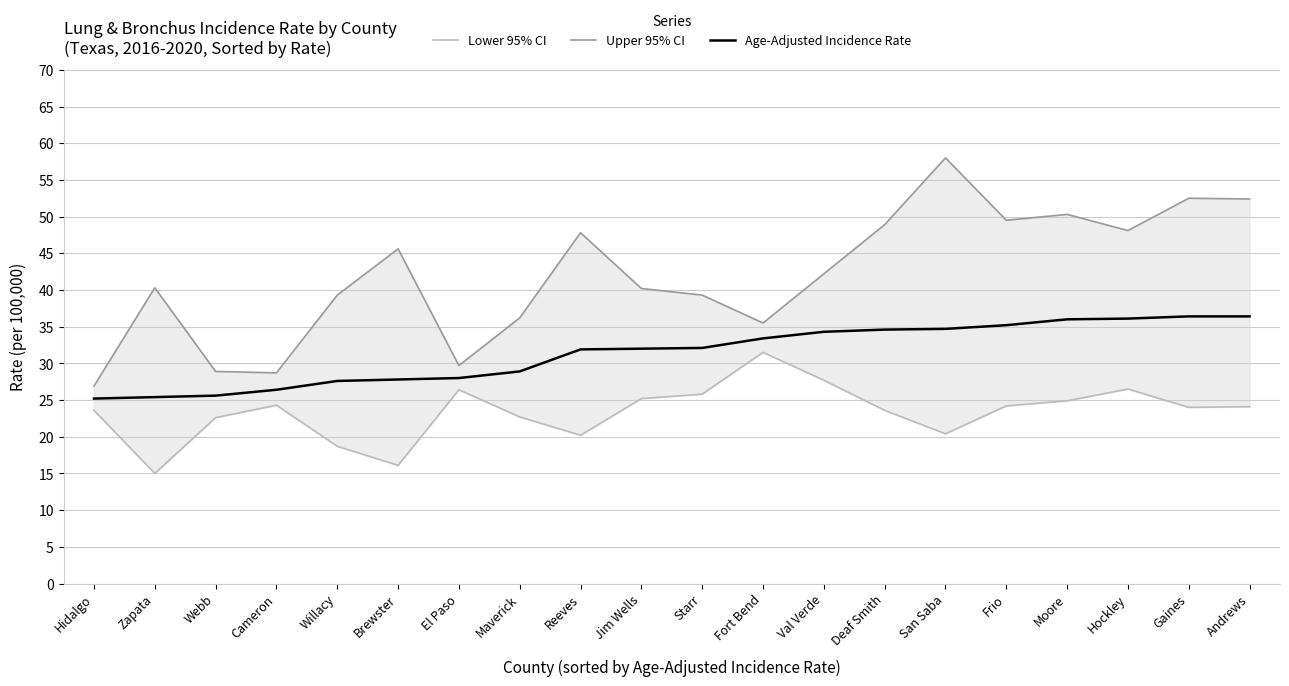

What is the label of the 20th point from the left?

Andrews